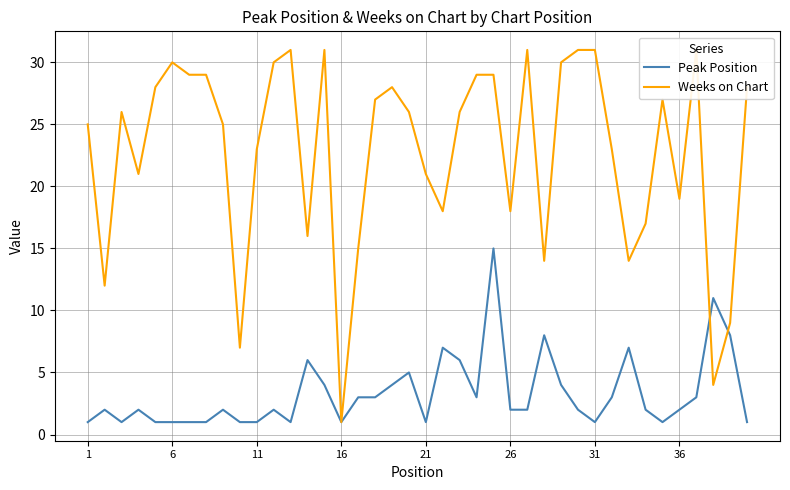

Read the Peak Position value at 21, to the nearest 10.

0